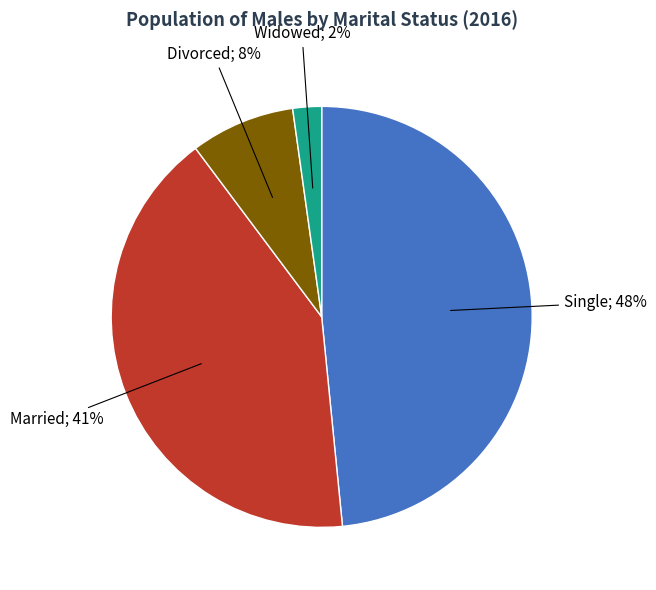

Count the number of slices in the pie.

4